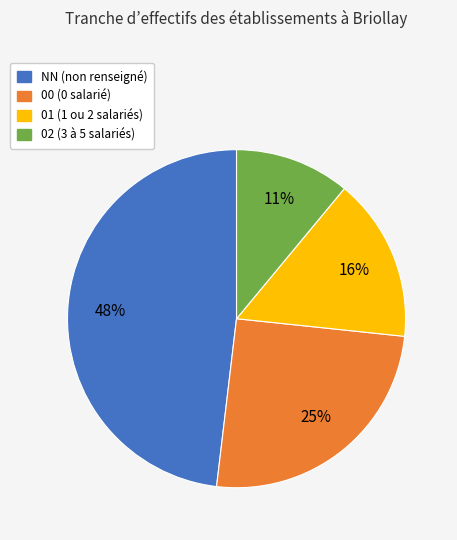

To the nearest percent, what is the difference between the largest and smallest slice percentages?

37%